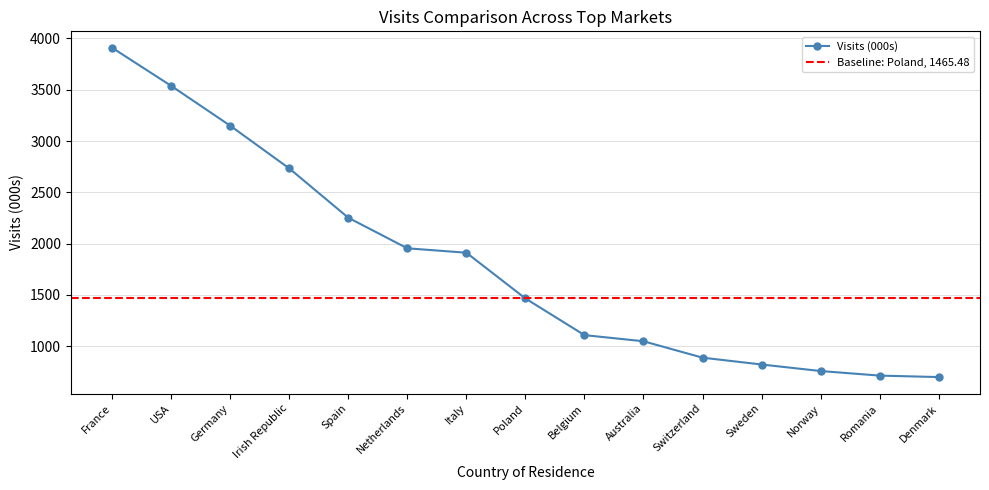

What is the value of the 12th point from the left?

821.6